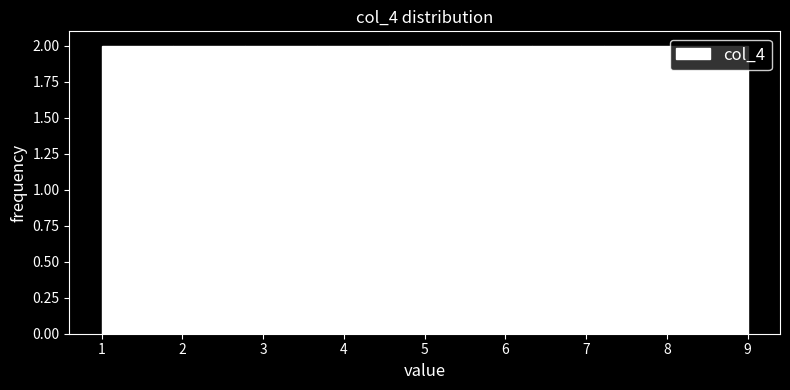

How tall is the bar that spans 6.3 to 7.2 on the x-axis? Neither the bar edges nor the heights are printed on the chart, so give them approximately, as read against the axes.

2